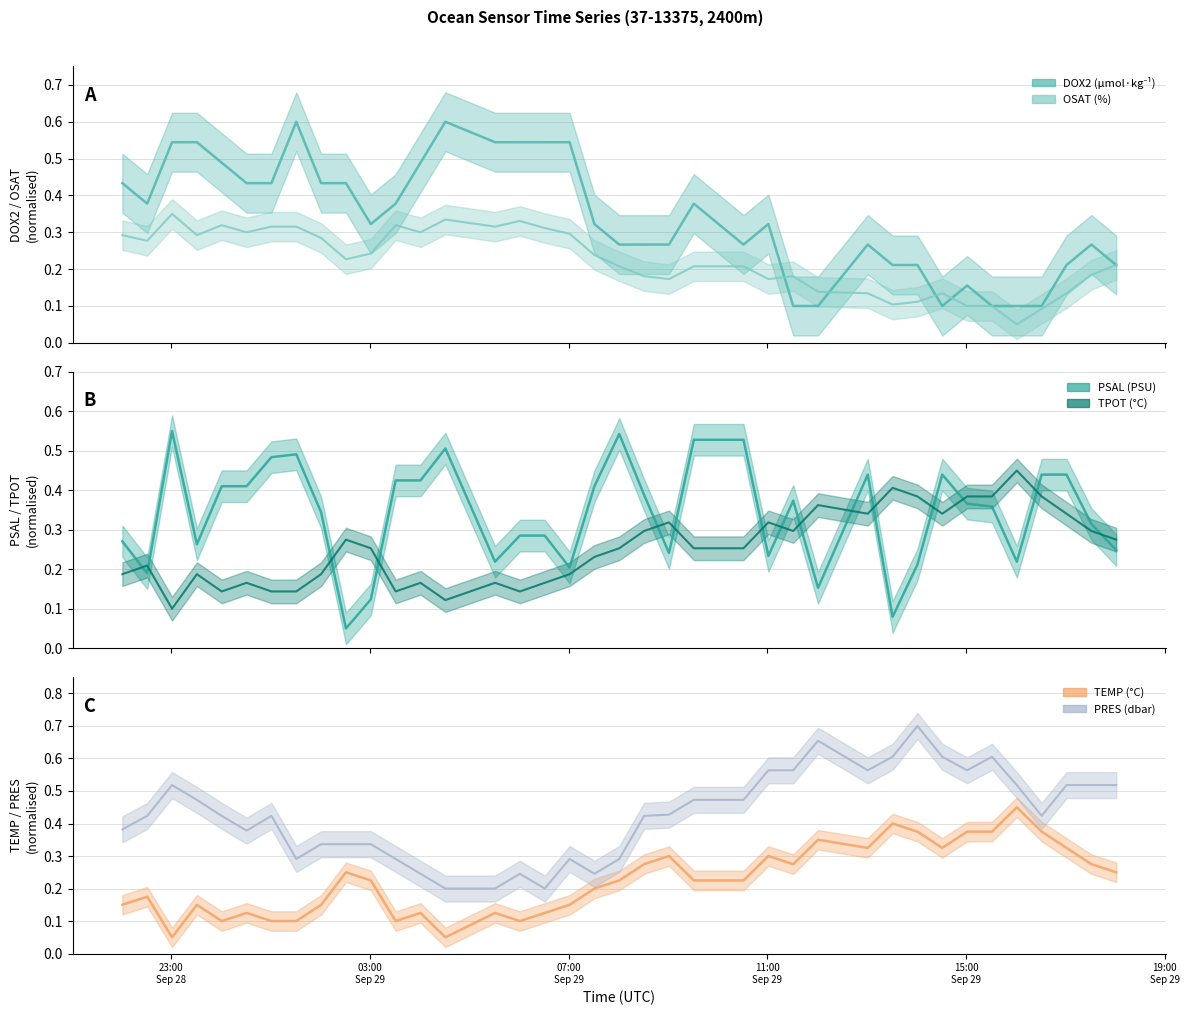

True or false: TPOT and DOX2 cross at least once.

True